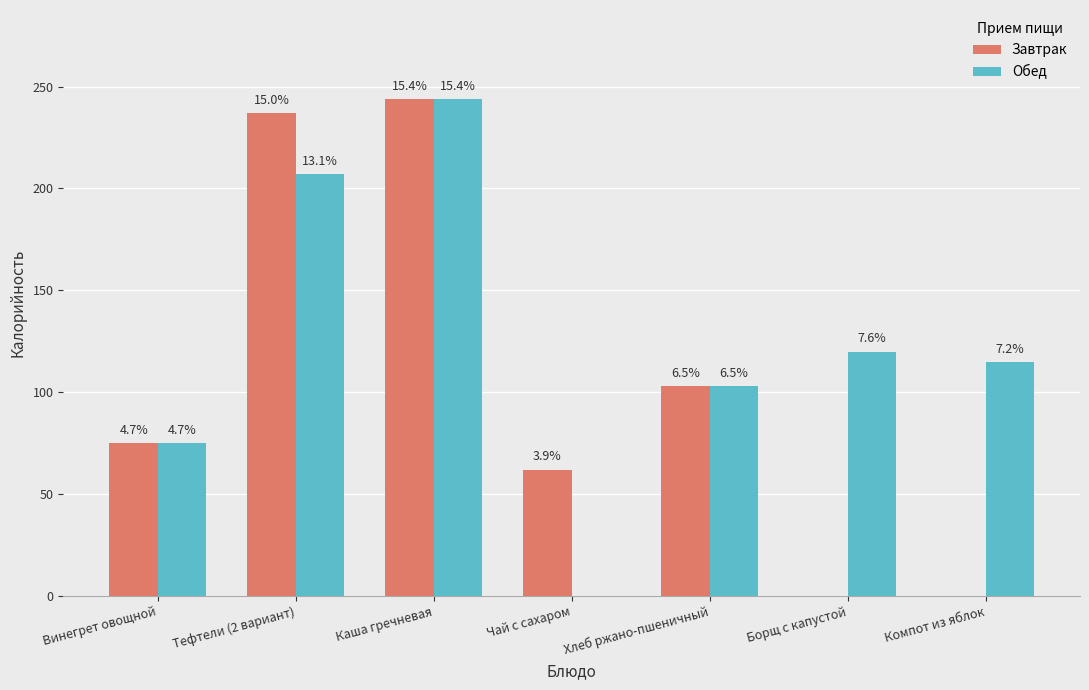

How many groups of bars are there?

7